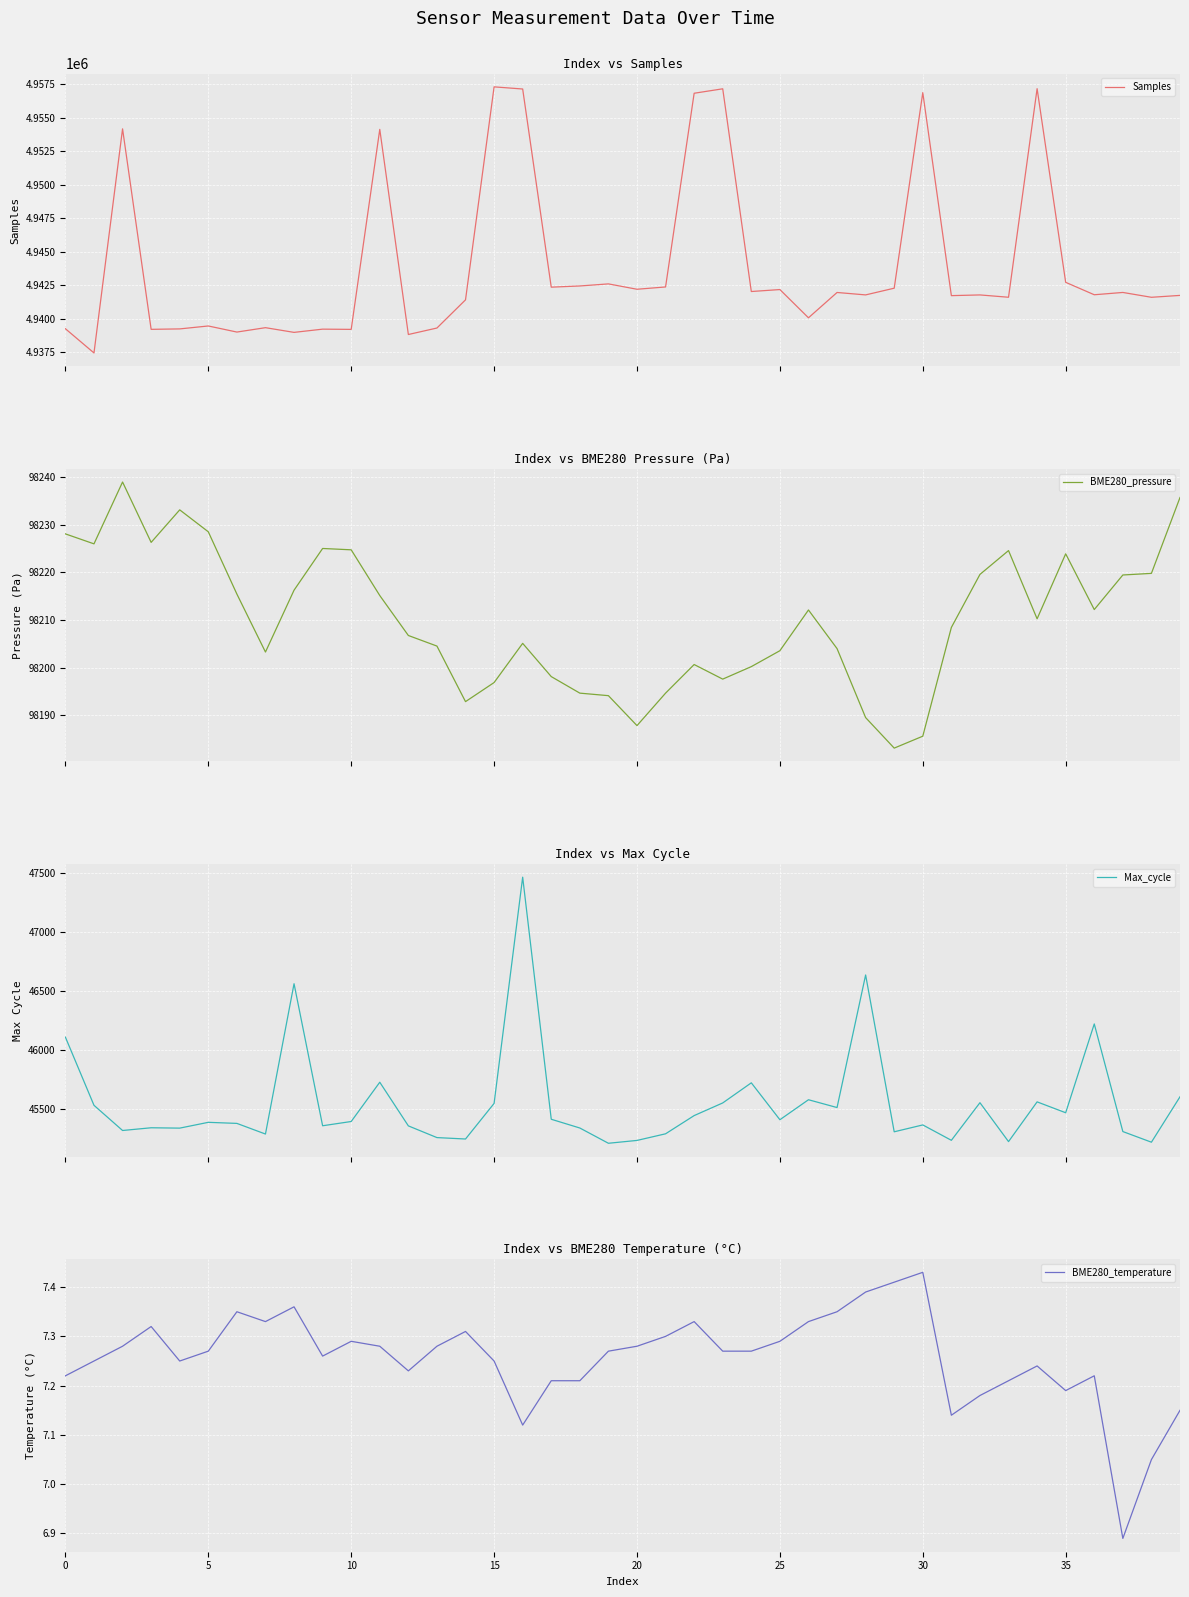

What is the difference between the maximum and minimum values in the Samples series?

19861